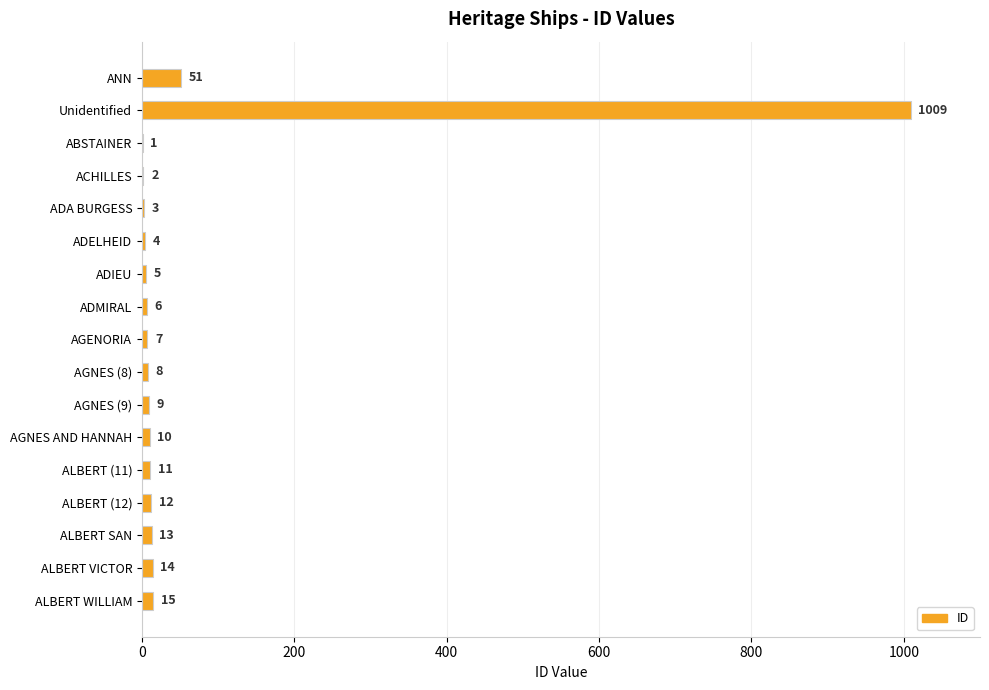

What is the average value?

69